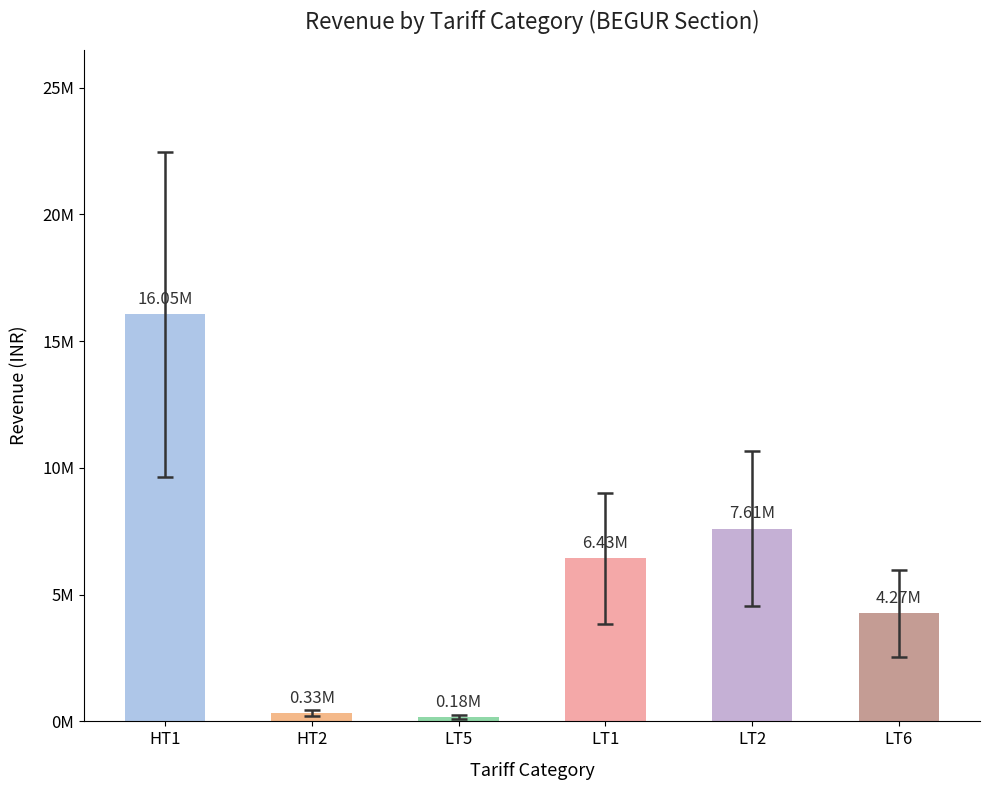

What is the greatest value displayed?

16051287.4